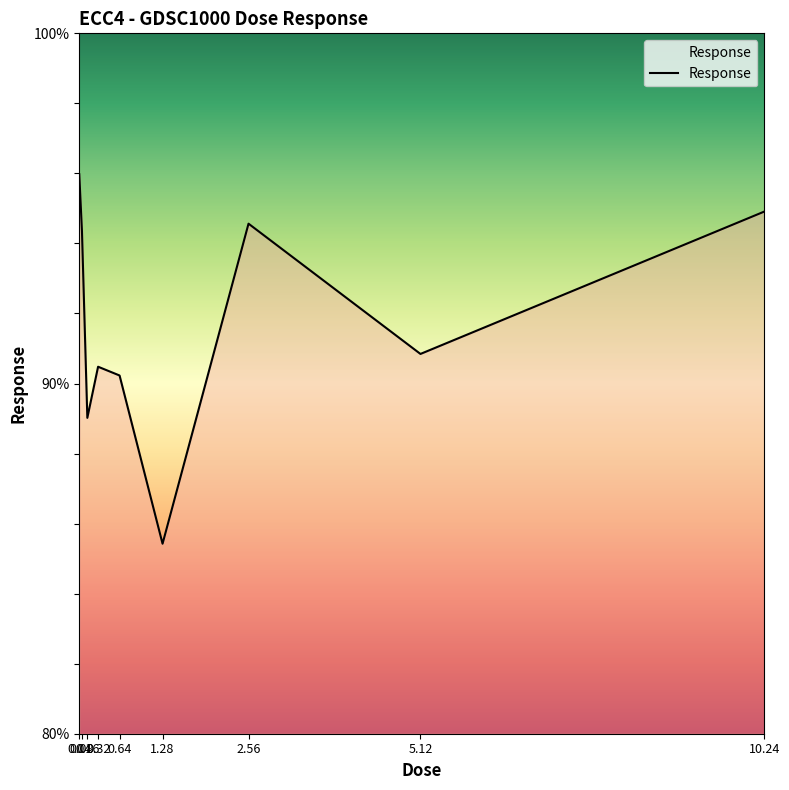

At which category does the chart reach its minimum across all series?

1.28